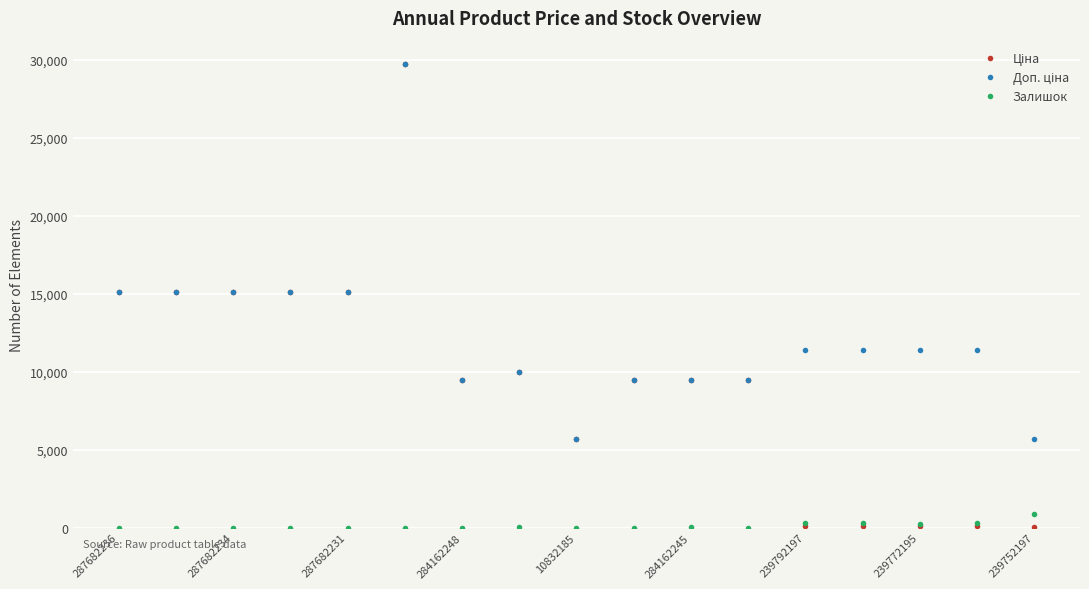

True or false: Ціна and Доп. ціна cross at least once.

False